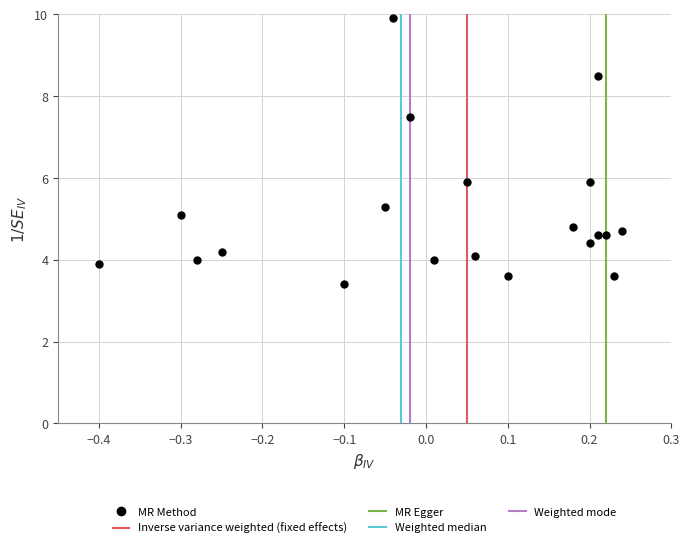

What is the range of X values (max minus min)?

0.6